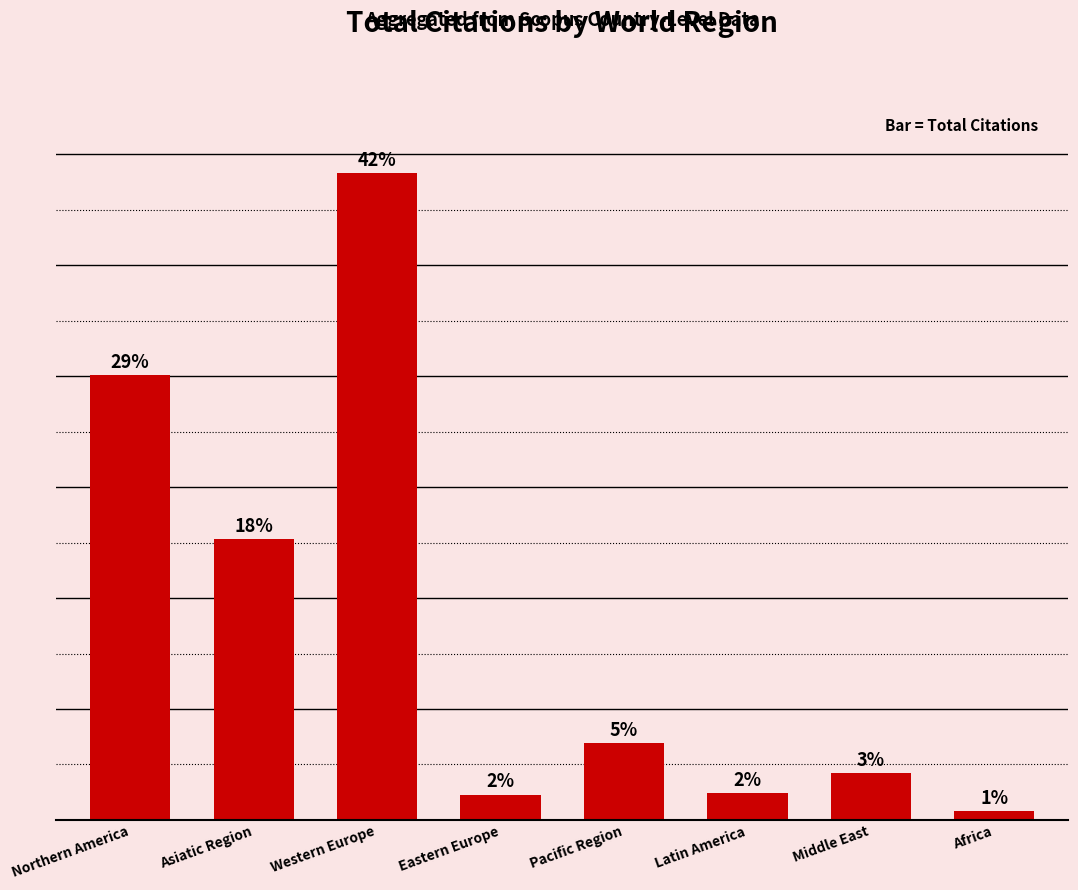

Reading left to right, transcribe all the data shown in this chart.

Northern America=40079	Asiatic Region=25331	Western Europe=58286	Eastern Europe=2275	Pacific Region=6904	Latin America=2396	Middle East=4235	Africa=820